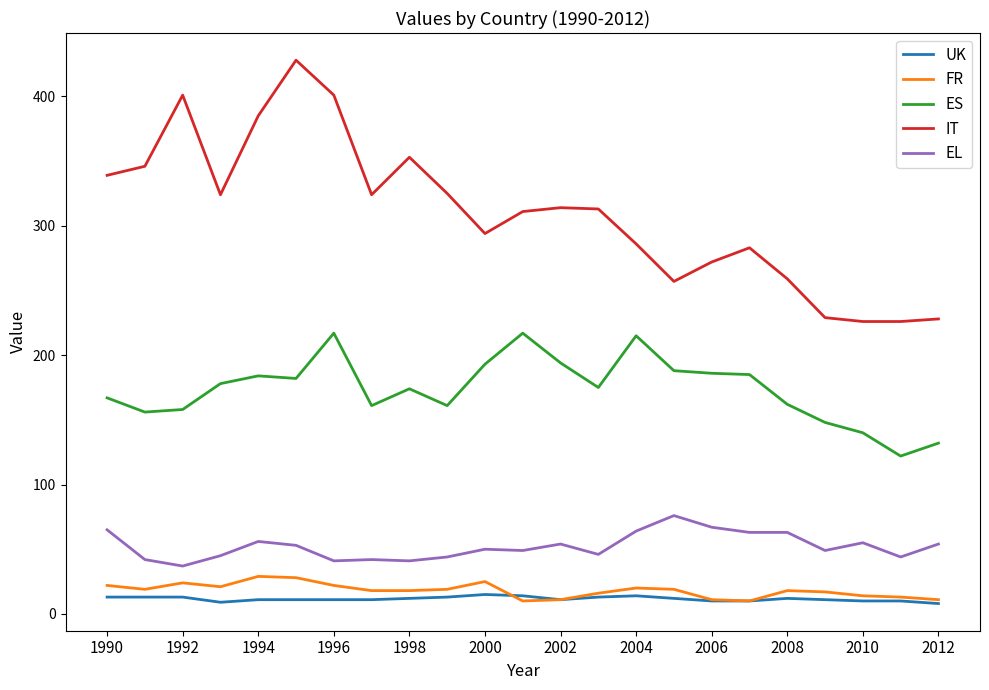

Which series has the widest spread of values?

IT